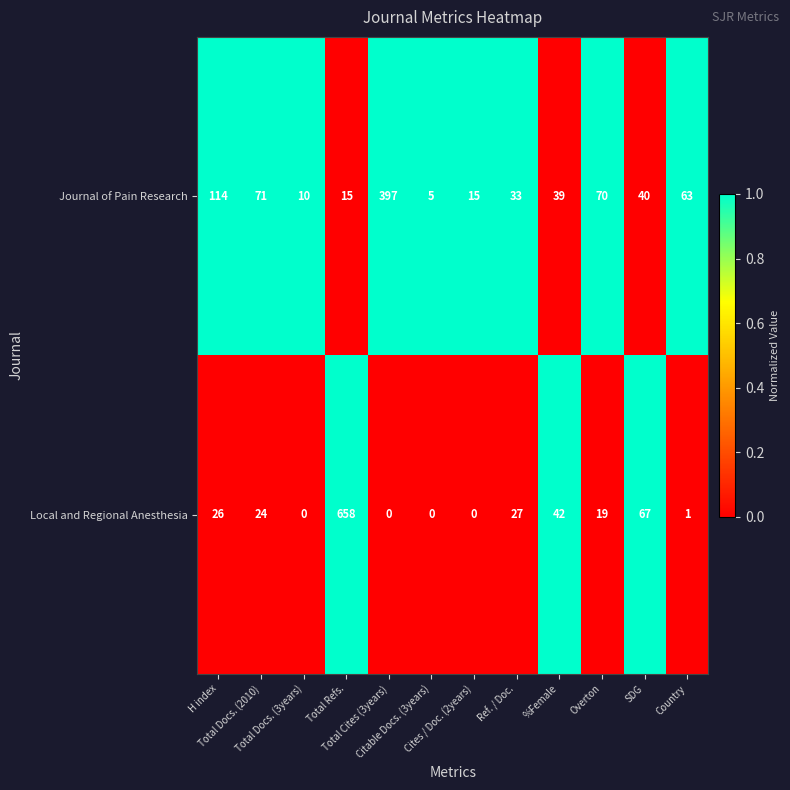

What is the difference between the highest and lowest values at Cites / Doc. (2years)?

15